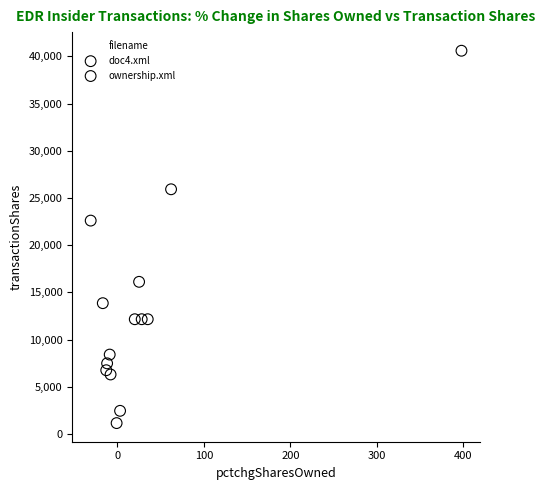

Which series reaches the maximum Y coordinate?

doc4.xml